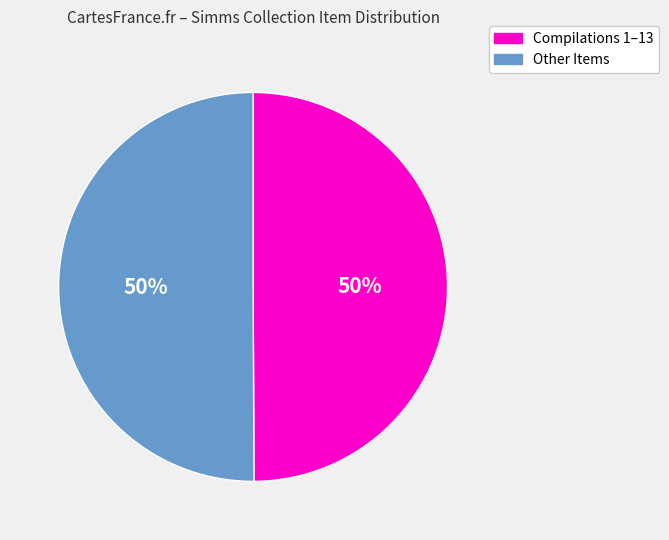

True or false: Other Items accounts for 59% of the total.

False